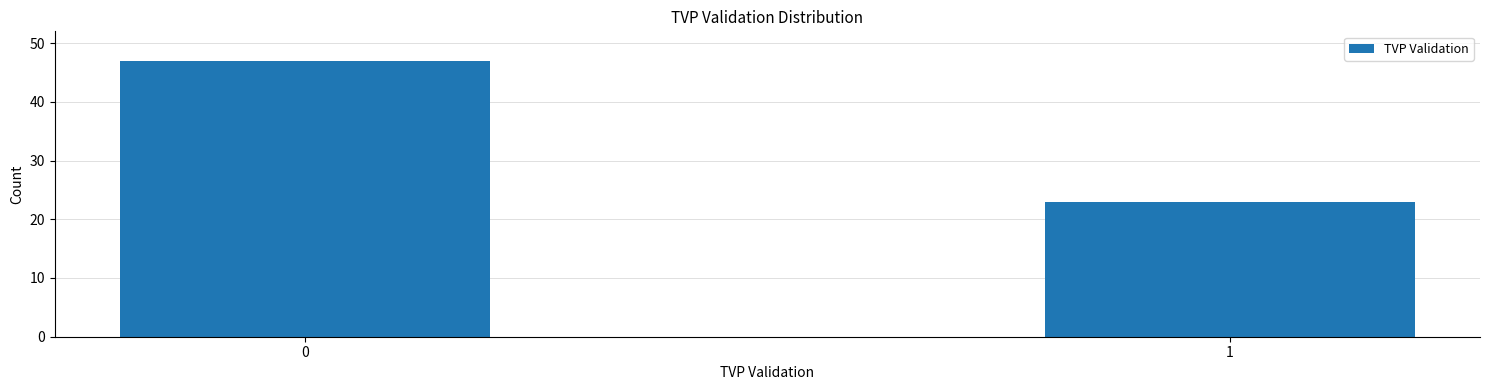

Reading left to right, extract all data points from this chart.

0=47	1=23